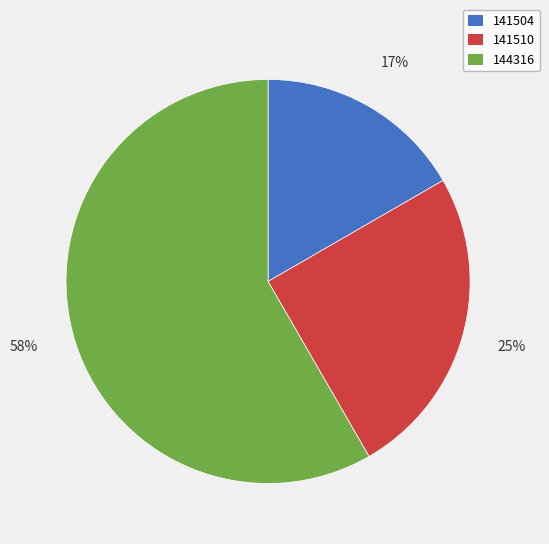

Is it true that 144316 is 58% of the pie?

True